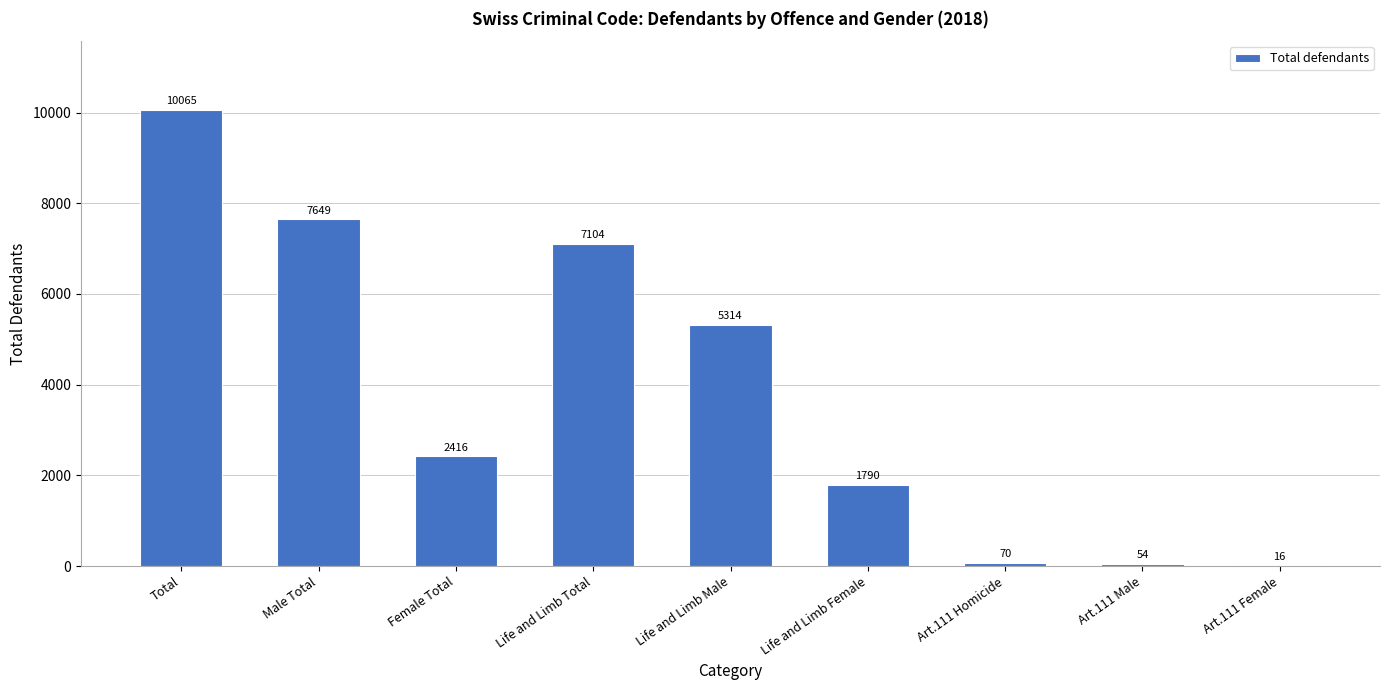

Read the value at Art.111 Male.

54